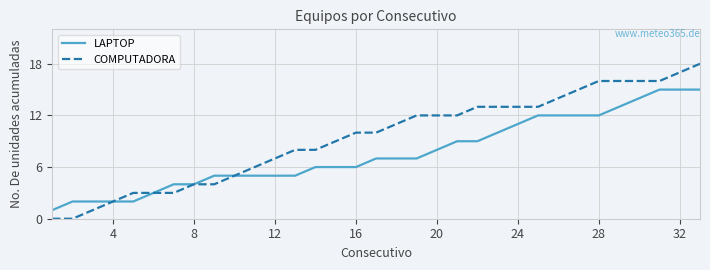

Rank the series by their average value, from lowest to highest.

LAPTOP, COMPUTADORA